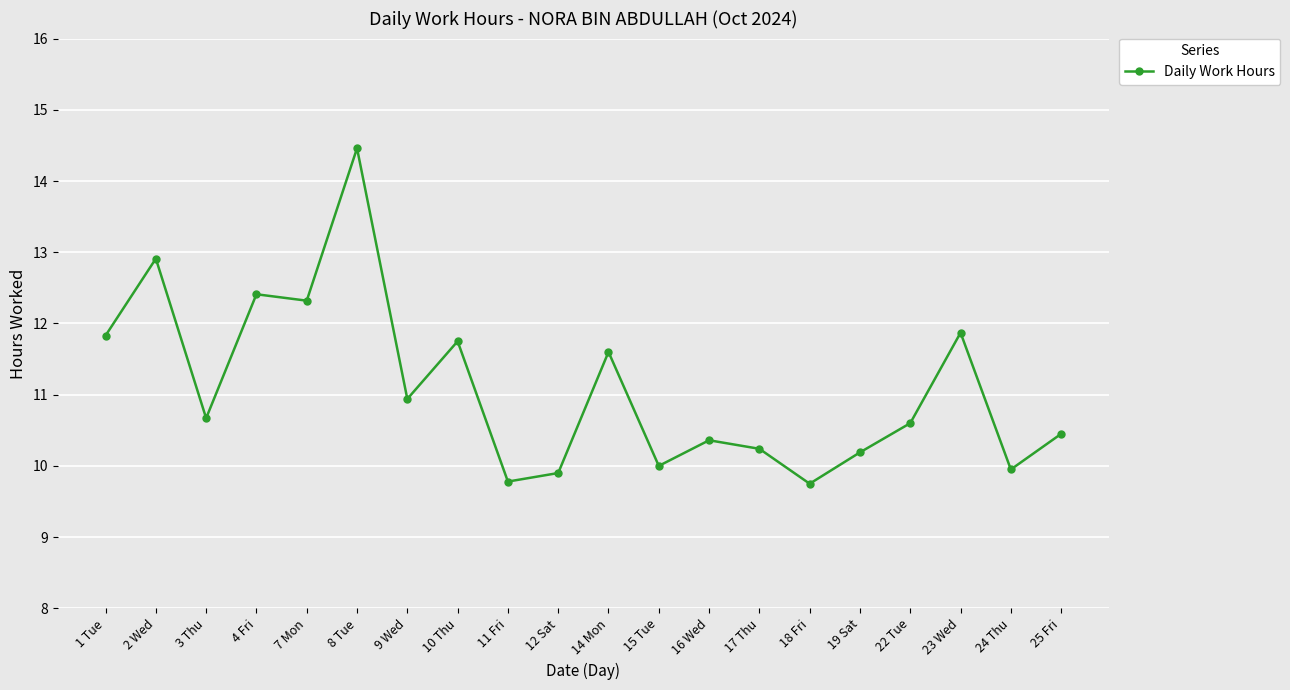

What is the difference between the maximum and second lowest values?

4.7